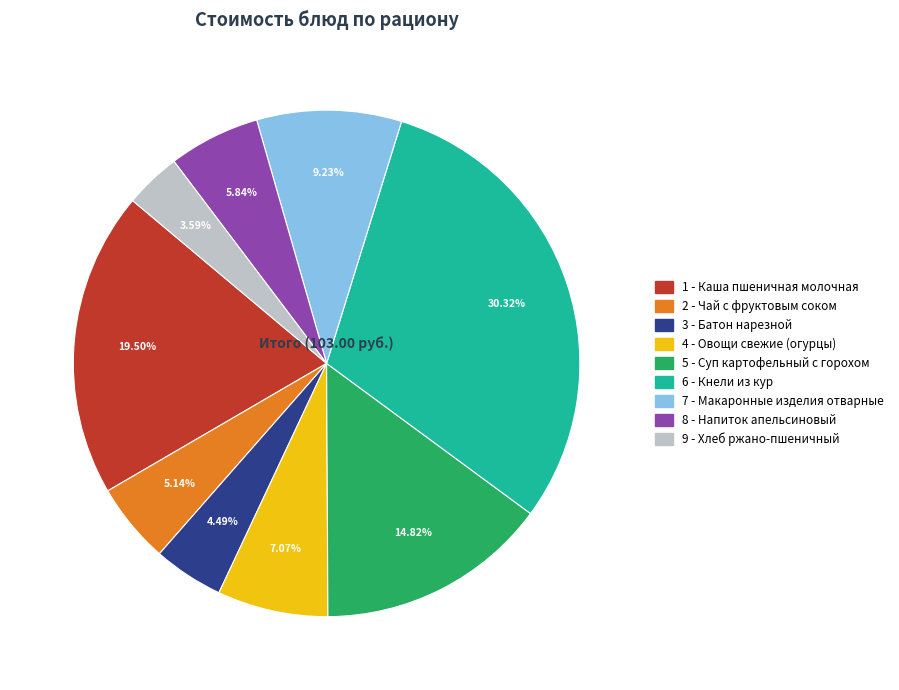

Count the number of slices in the pie.

9